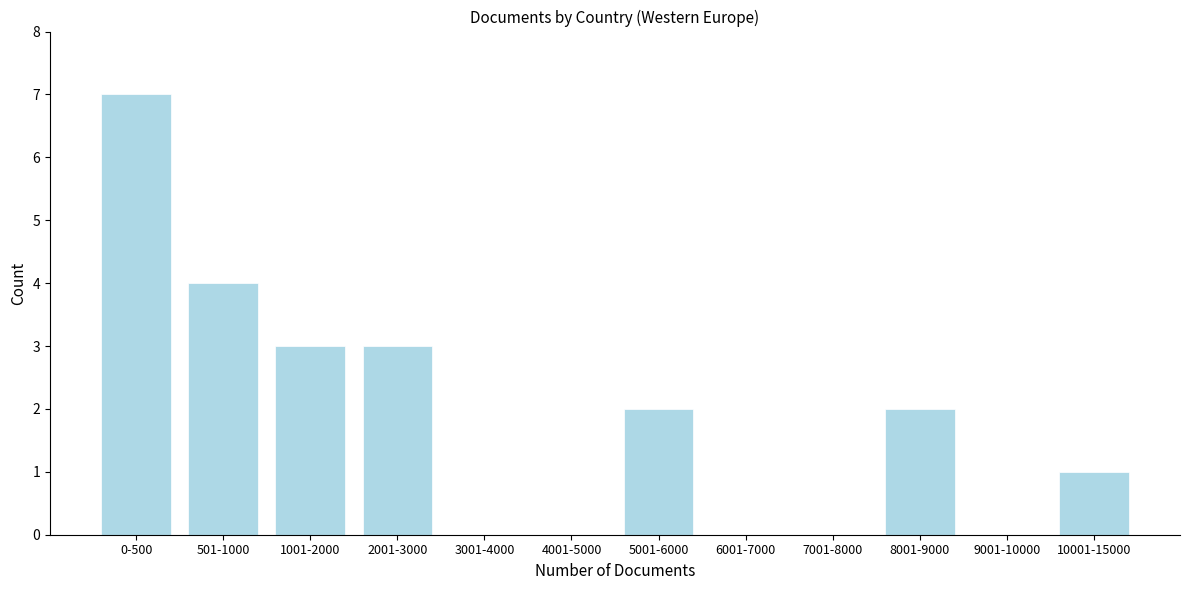

Reading right to left, what are all the values shown in this chart?

10001-15000=1	9001-10000=0	8001-9000=2	7001-8000=0	6001-7000=0	5001-6000=2	4001-5000=0	3001-4000=0	2001-3000=3	1001-2000=3	501-1000=4	0-500=7